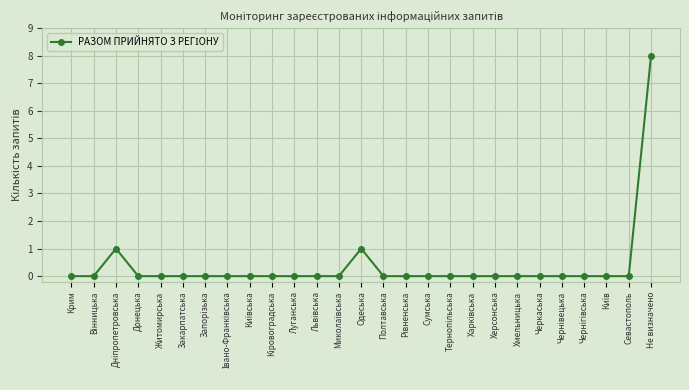

What position from the right is Севастополь?

2